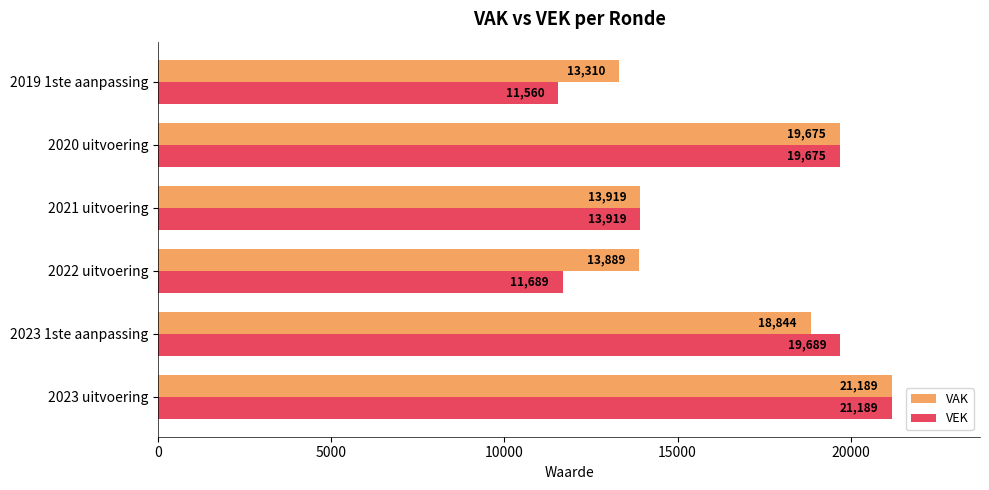

Which series has the largest range (max minus min)?

VEK